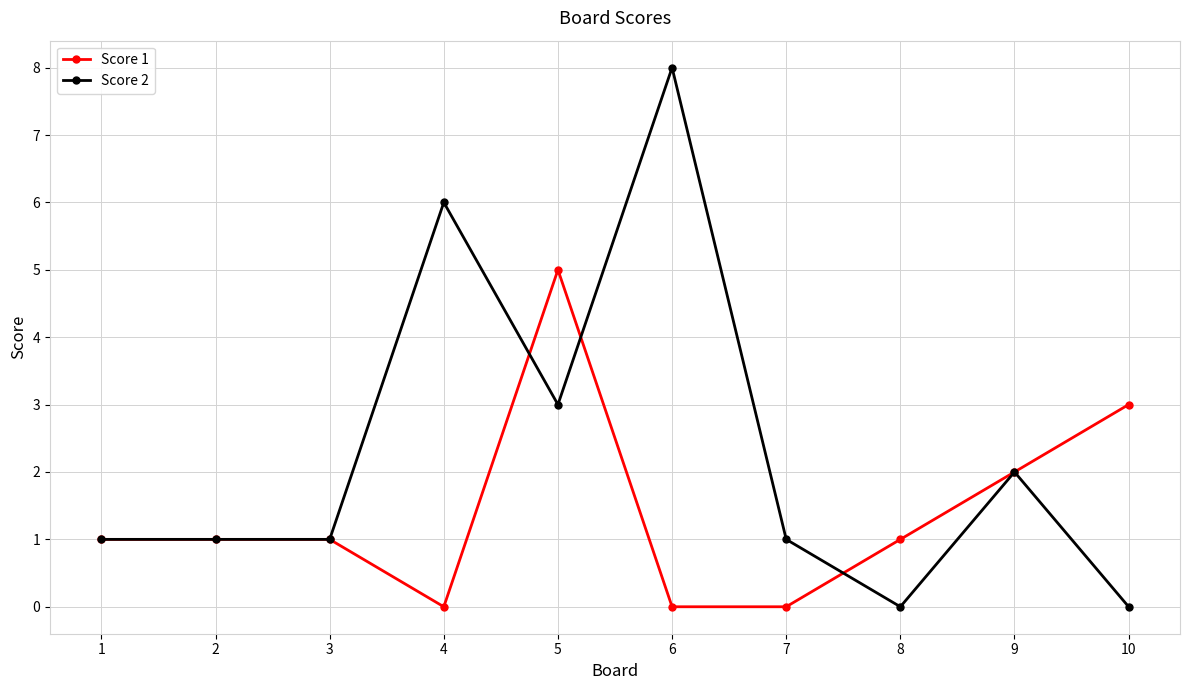

Rank the series by their maximum value, from highest to lowest.

Score 2, Score 1